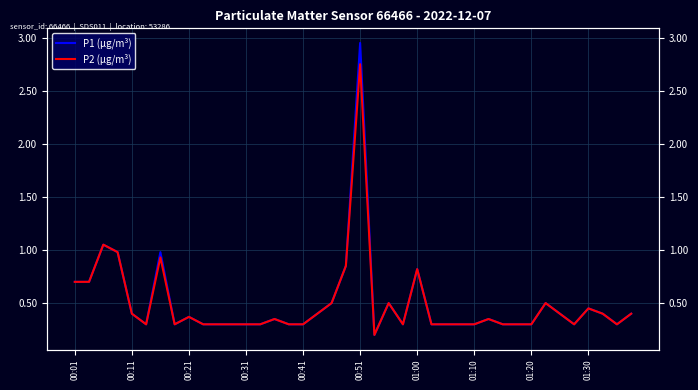

Count the number of categories in the chart.

40